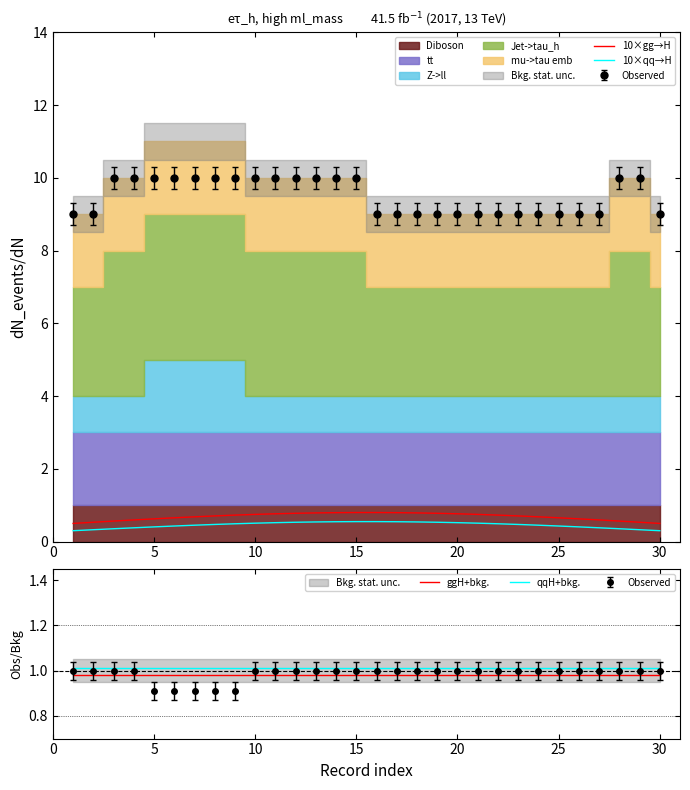

Count the number of categories in the chart.

30